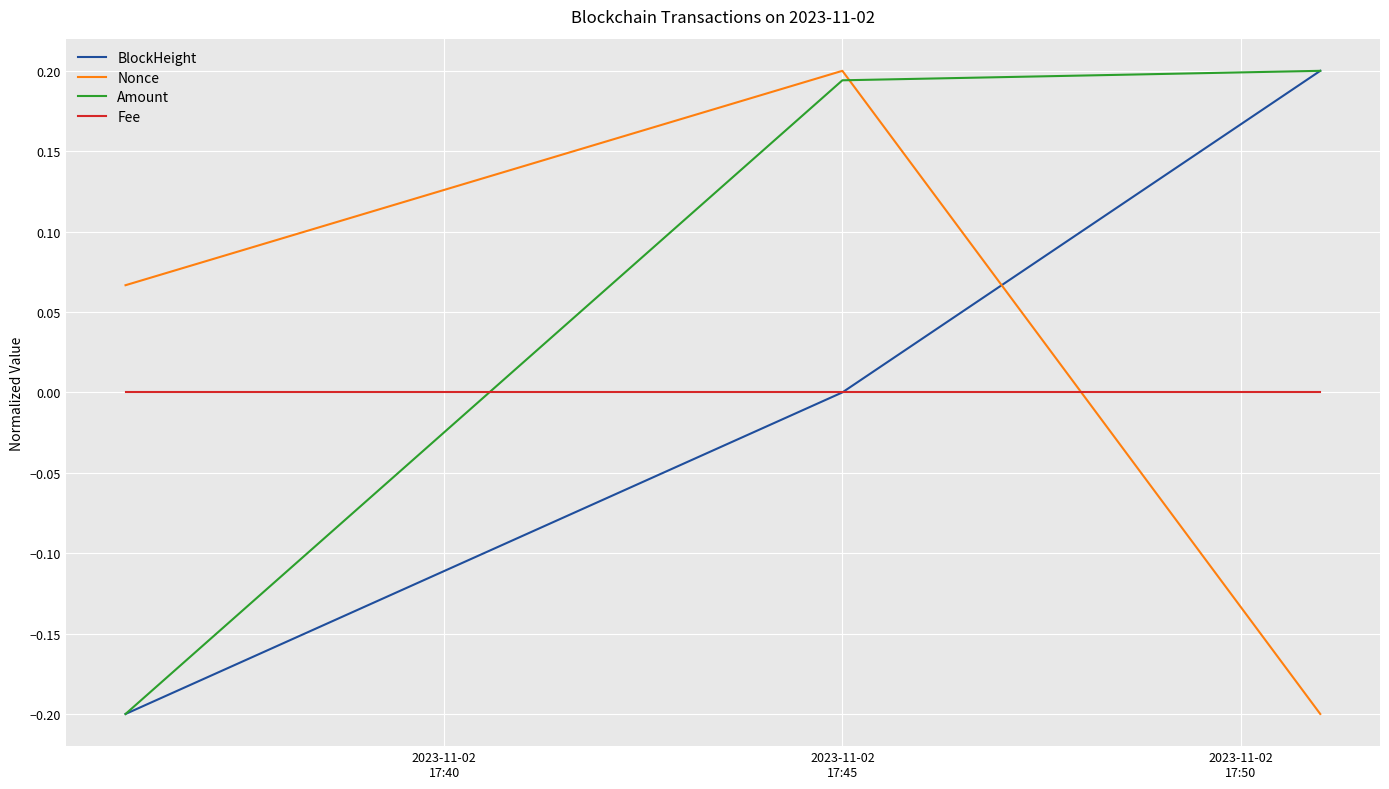

How many negative values does the Nonce series have?

1